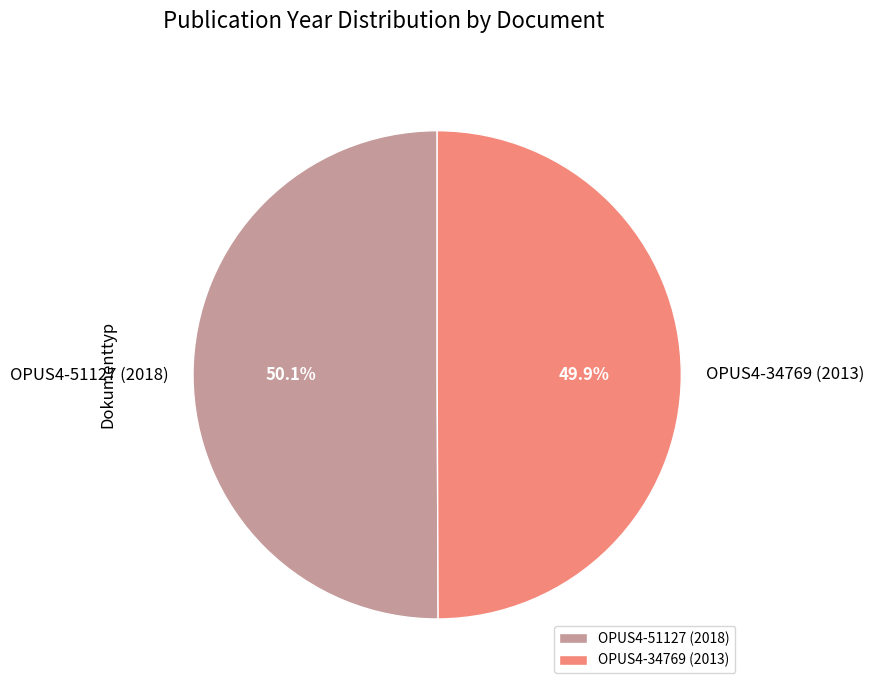

To the nearest percent, what percentage of the pie is OPUS4-51127 (2018)?

50%